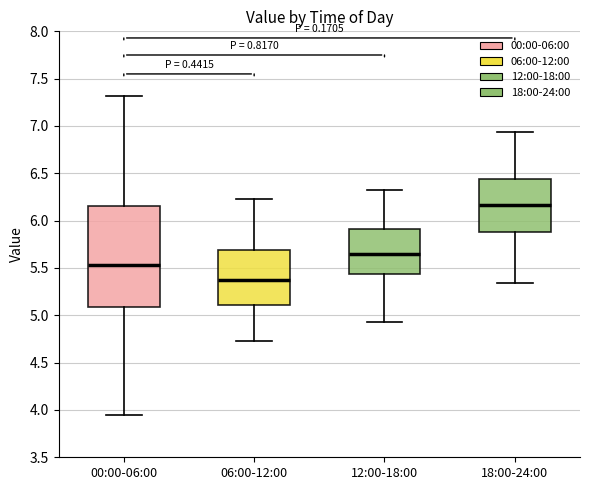

Which box has the highest median line?

18:00-24:00